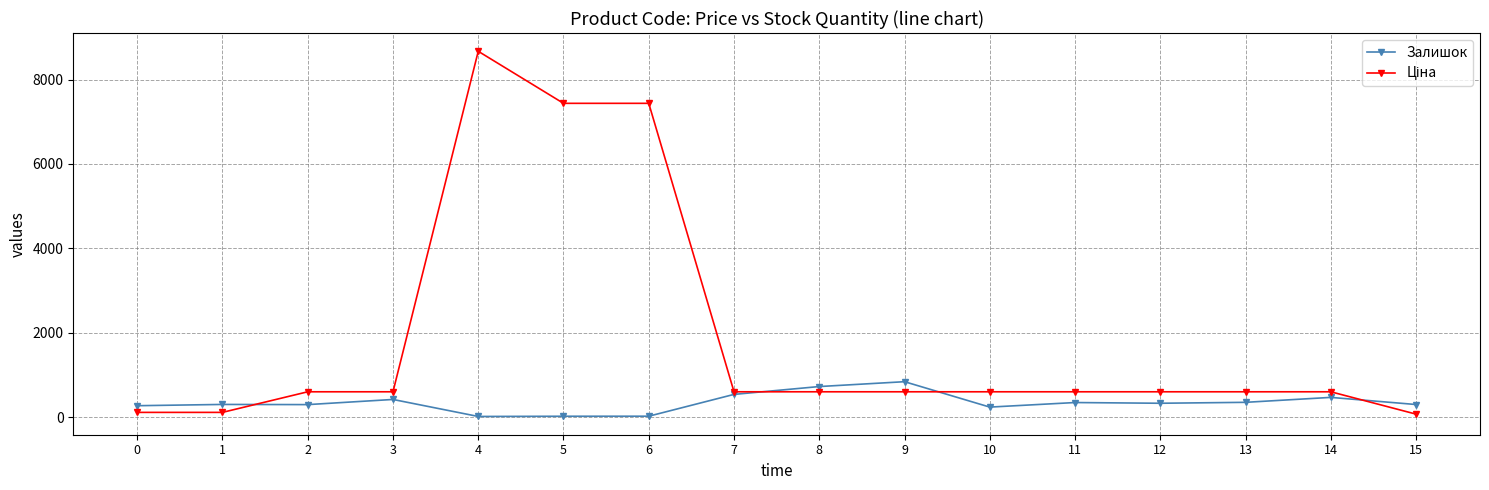

At which category is the sum across all series the highest?

4